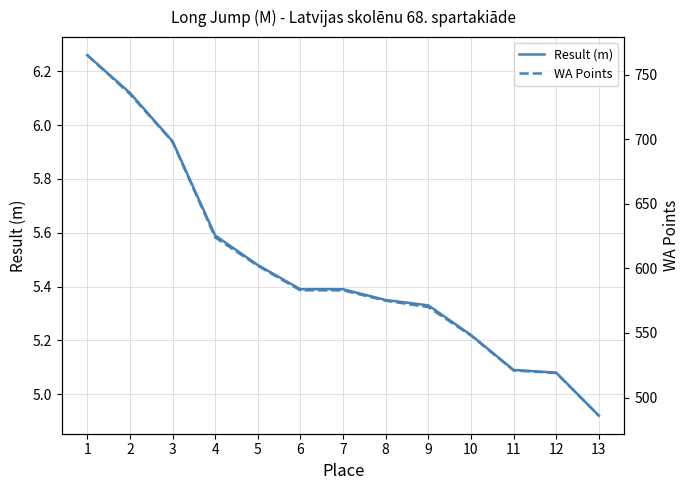

Reading left to right, list all the values displayed in this chart.

Result (m): 6.3	6.1	5.9	5.6	5.5	5.4	5.4	5.3	5.3	5.2	5.1	5.1	4.9
WA Points: 765.0	735.0	698.0	624.0	602.0	583.0	583.0	575.0	570.0	548.0	521.0	519.0	486.0